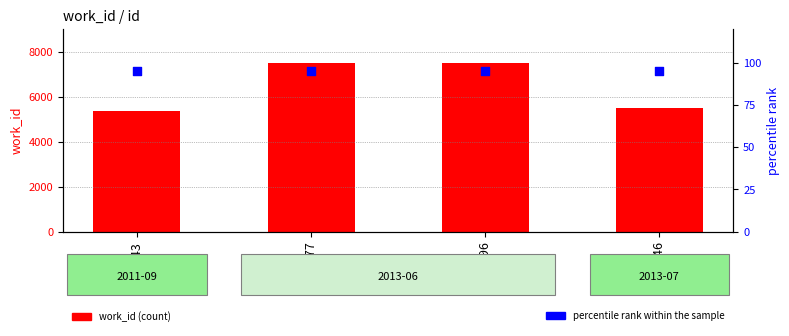

At which category is the sum across all series the highest?

21177